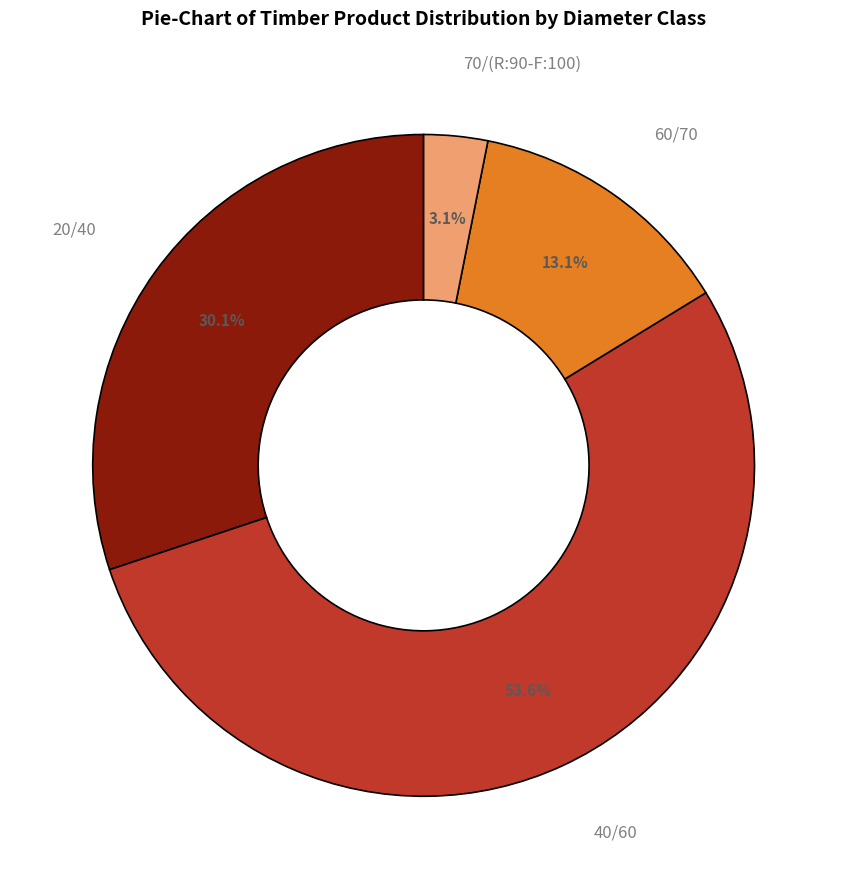

To the nearest percent, what is the average slice percentage?

25%